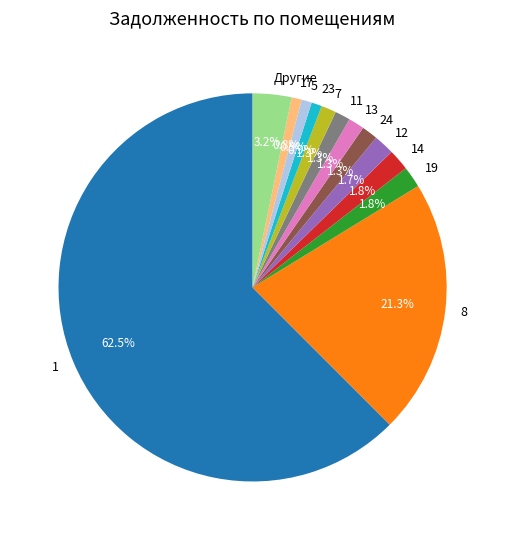

How many slices are in this pie chart?

13